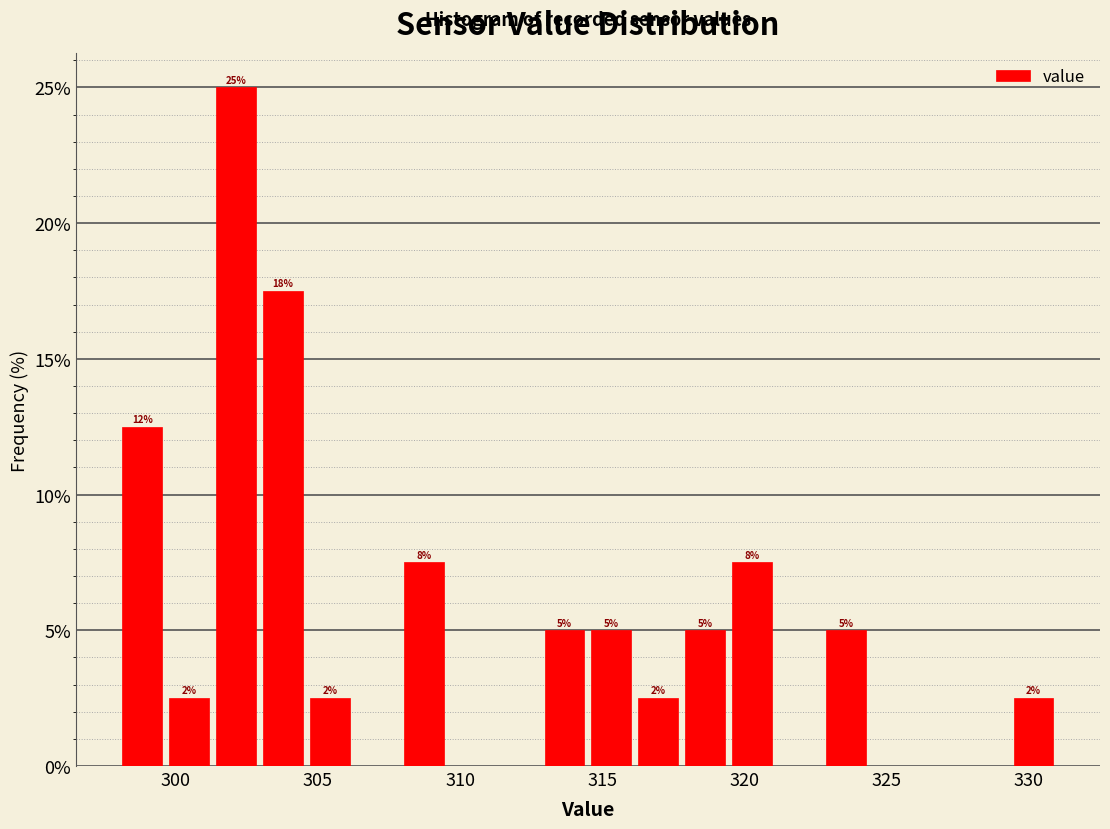

Around what value on the x-axis is the tallest bar? Give the approximate position of its centre, as read against the axis.

302.0